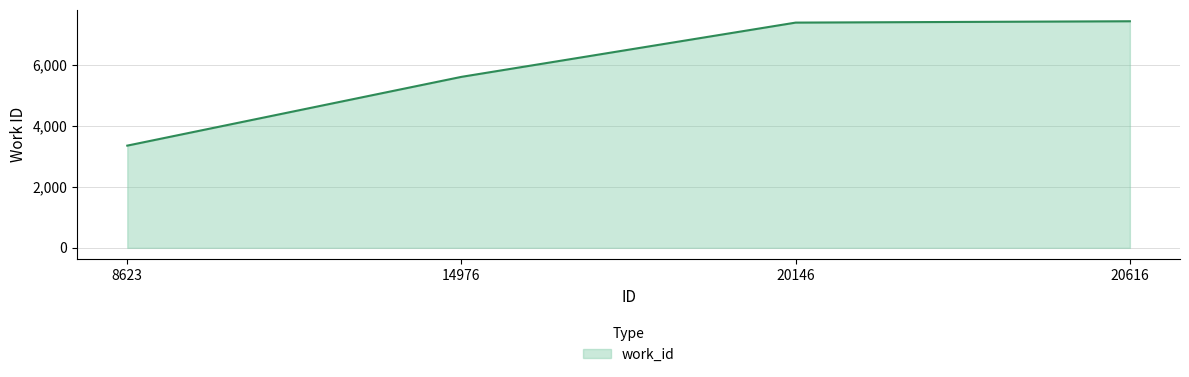

Where is the data nearest to the value 5388?

14976